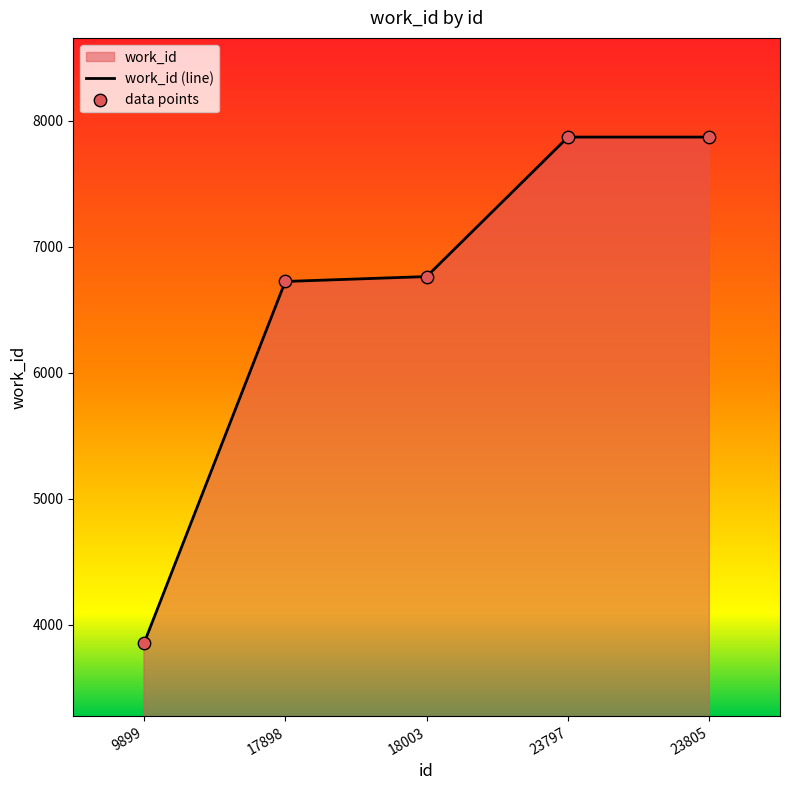

At which category is the sum across all series the highest?

23797